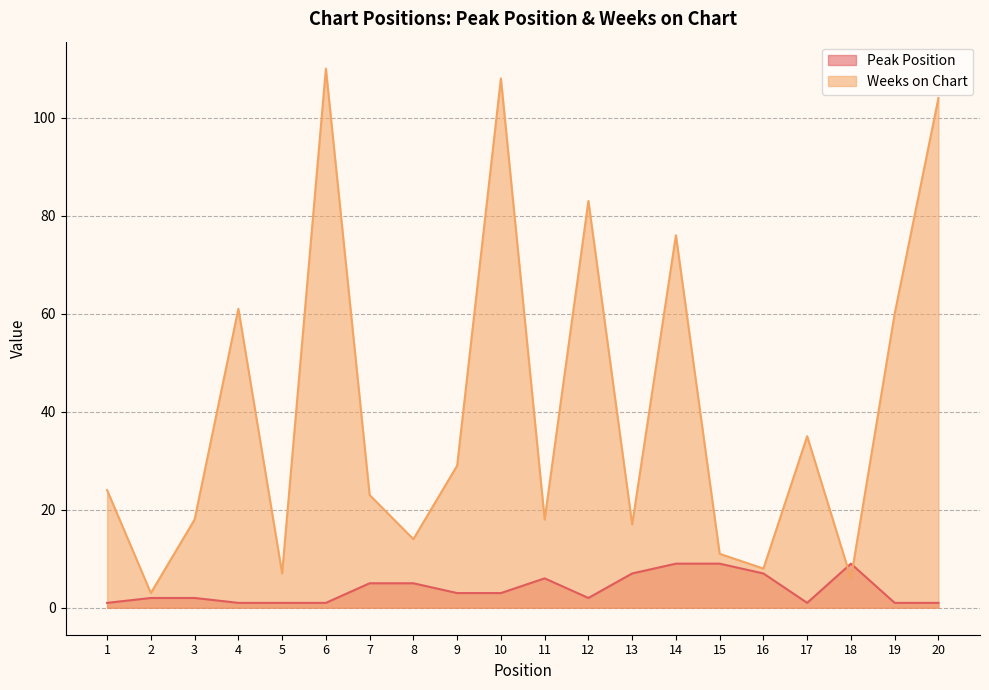

Rank the categories by Weeks on Chart value from lowest to highest.

2, 18, 5, 16, 15, 8, 13, 3, 11, 7, 1, 9, 17, 19, 4, 14, 12, 20, 10, 6